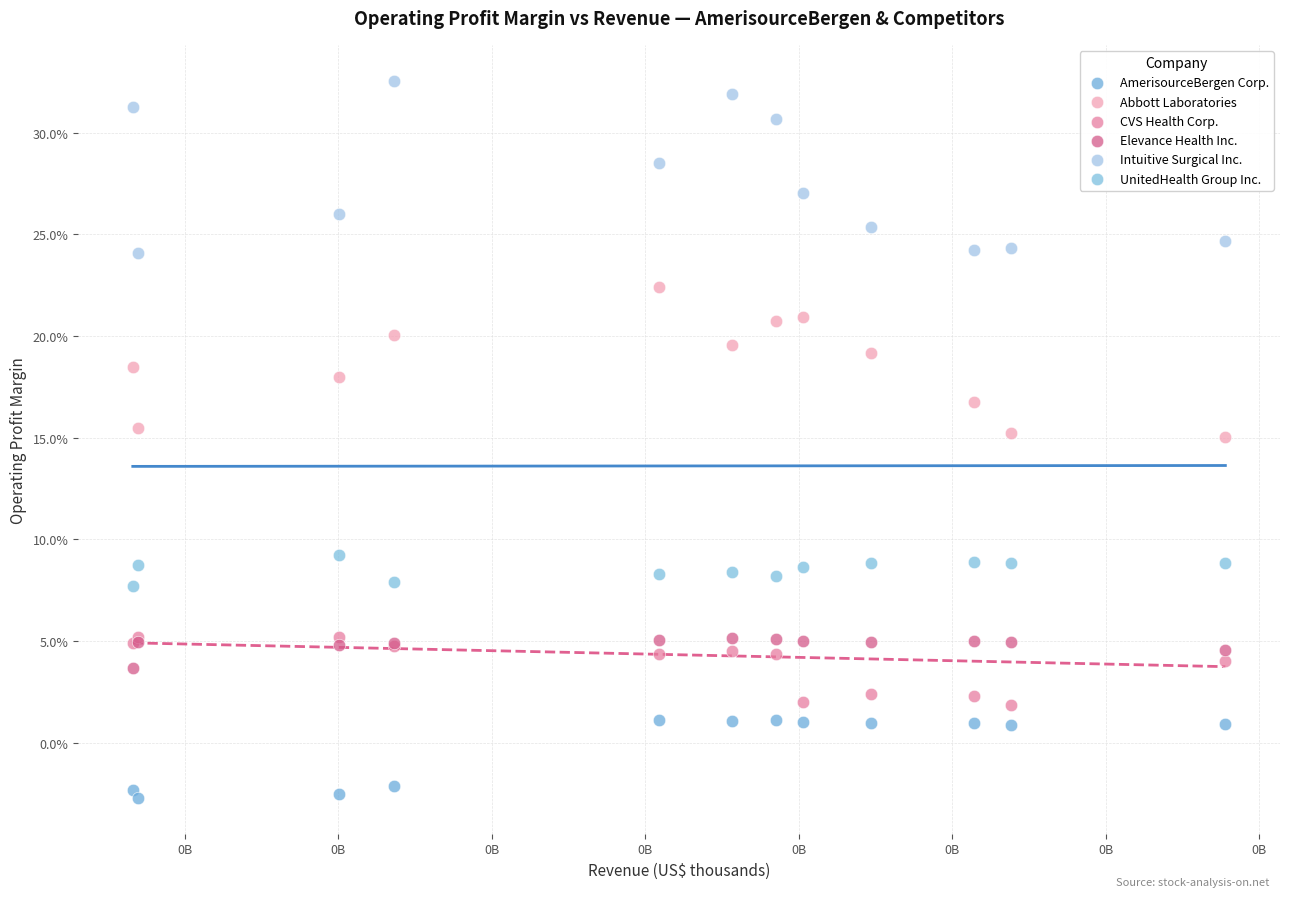

What are all the series names shown in the legend?

AmerisourceBergen Corp., Abbott Laboratories, CVS Health Corp., Elevance Health Inc., Intuitive Surgical Inc., UnitedHealth Group Inc.